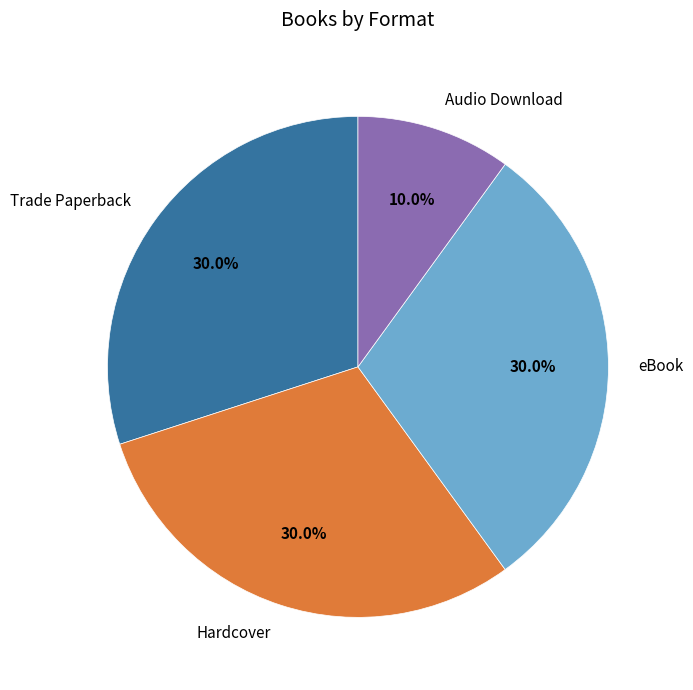

Is there any slice that represents more than half of the pie?

No